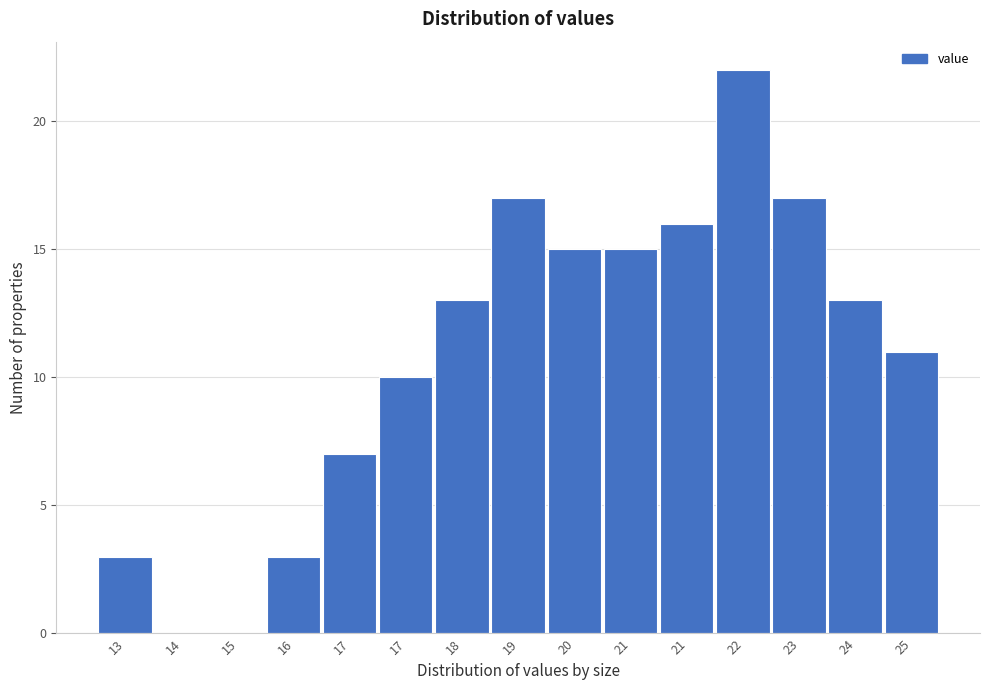

How many distinct data groups are displayed?

1